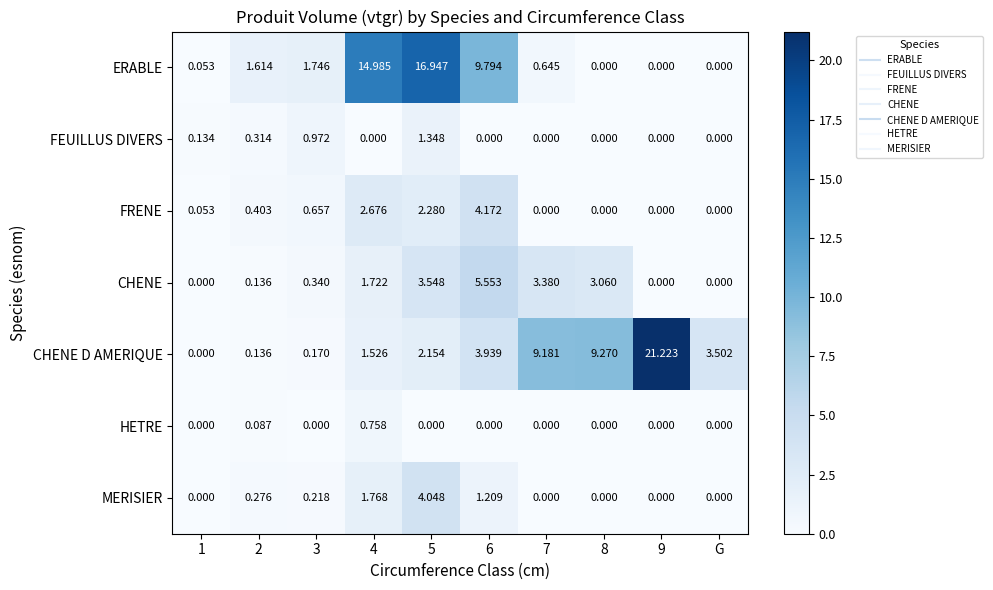

Which series changed the most between 1 and 9?

CHENE D AMERIQUE